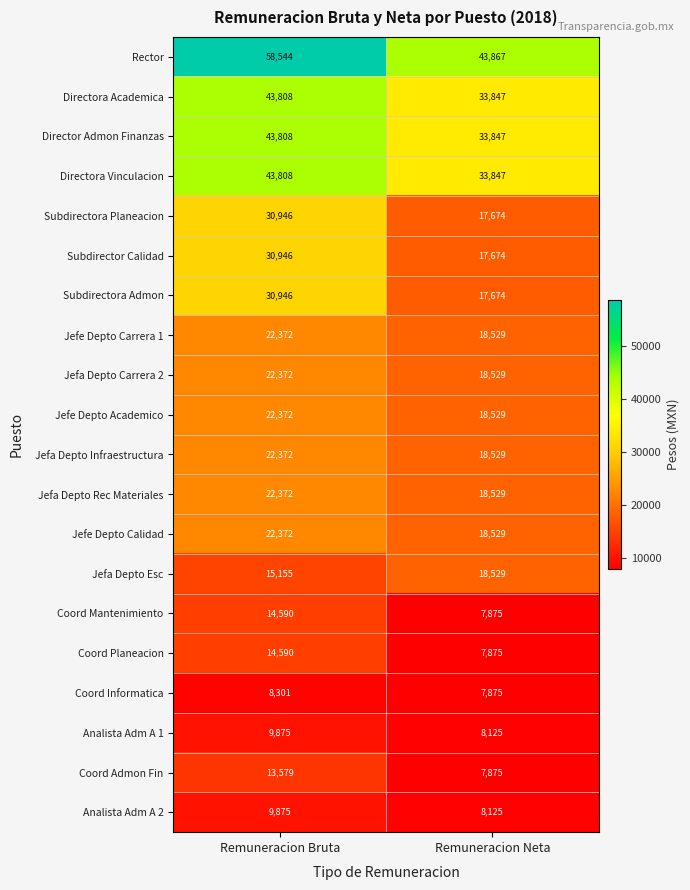

Is it true that Subdirectora Admon equals 30946 at Remuneracion Bruta?

True